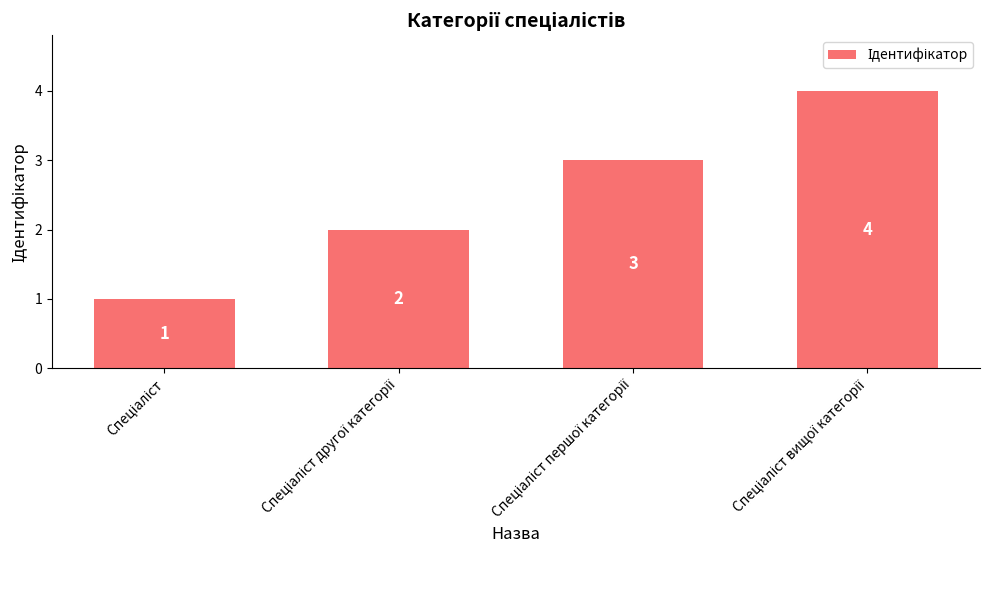

Count the values in the range 2 to 4.

3